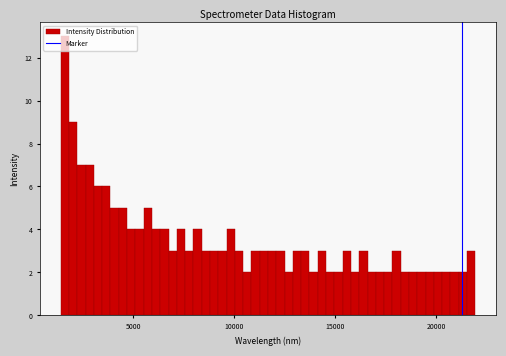

Around what value on the x-axis is the tallest bar? Give the approximate position of its centre, as read against the axis.

1500